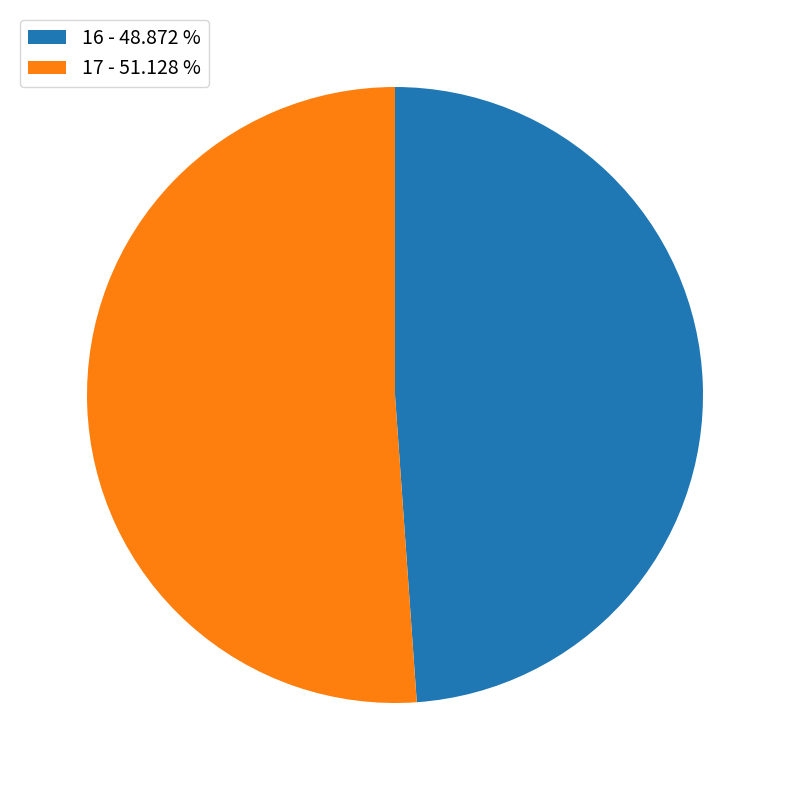

Between 17 - 51.128 % and 16 - 48.872 %, which is larger?

17 - 51.128 %